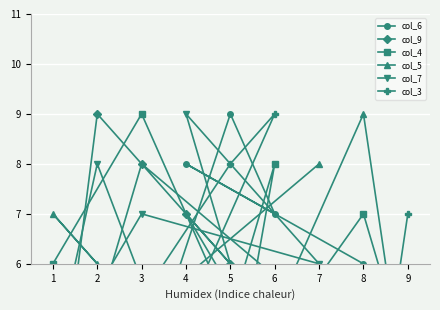

What is the sum of the col_5 values at 4 and 3?

6